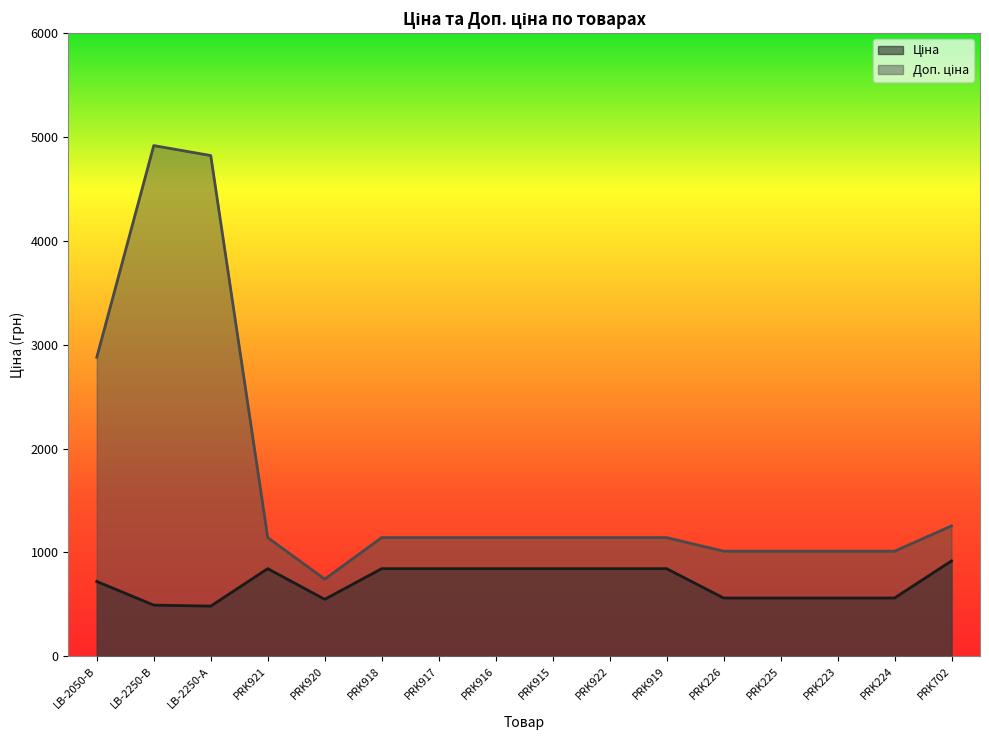

List the series in order of their overall mean, lowest first.

Ціна, Доп. ціна